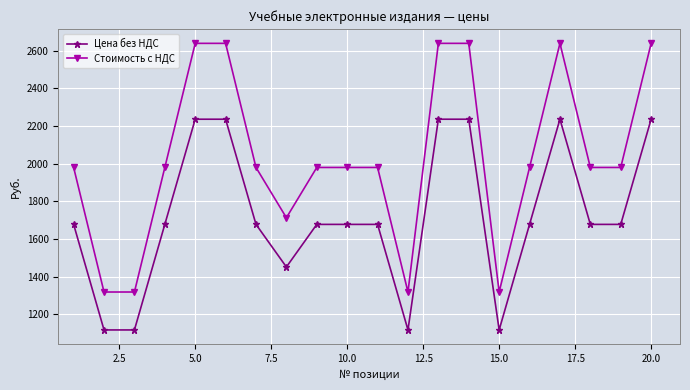

Count the number of data series in this chart.

2